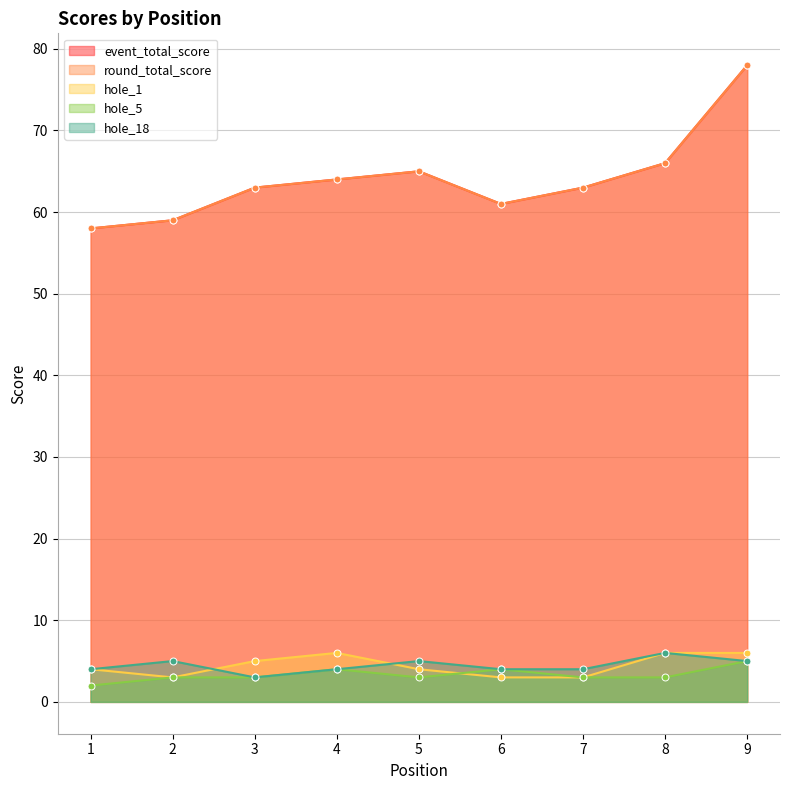

Which series has the largest total across all categories?

event_total_score